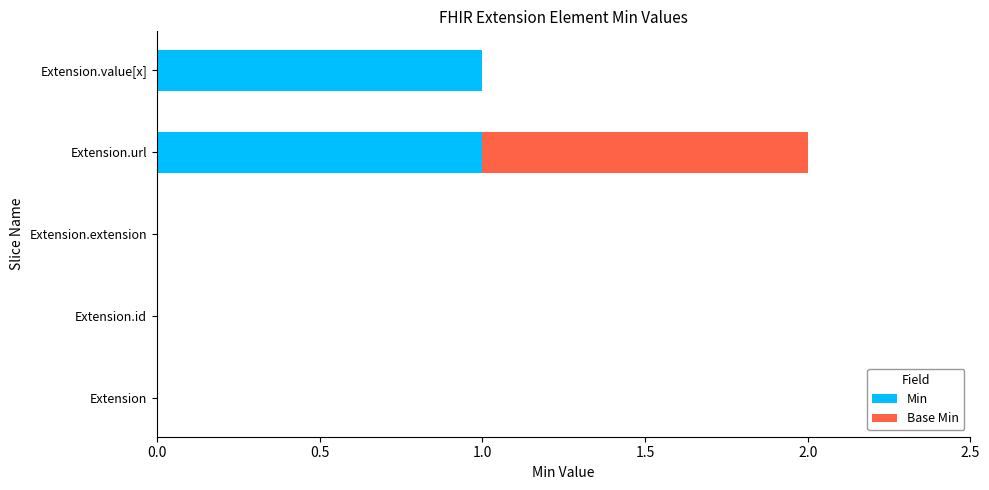

The Min series shows 0 at Extension.id. True or false?

True